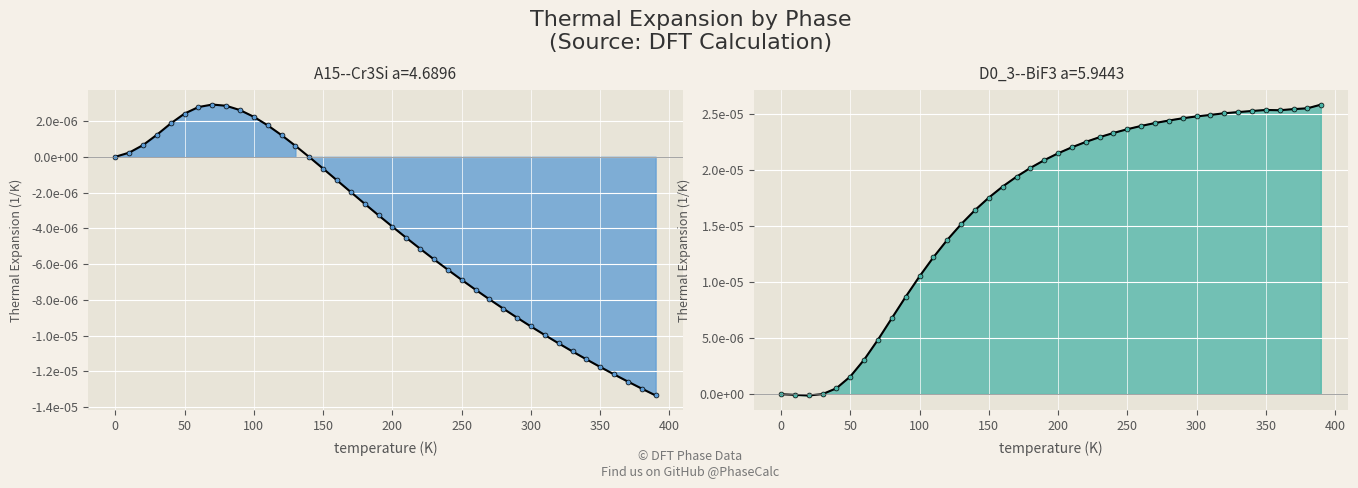

How many values in the D0_3--BiF3 a=5.9443 series exceed 0?

37